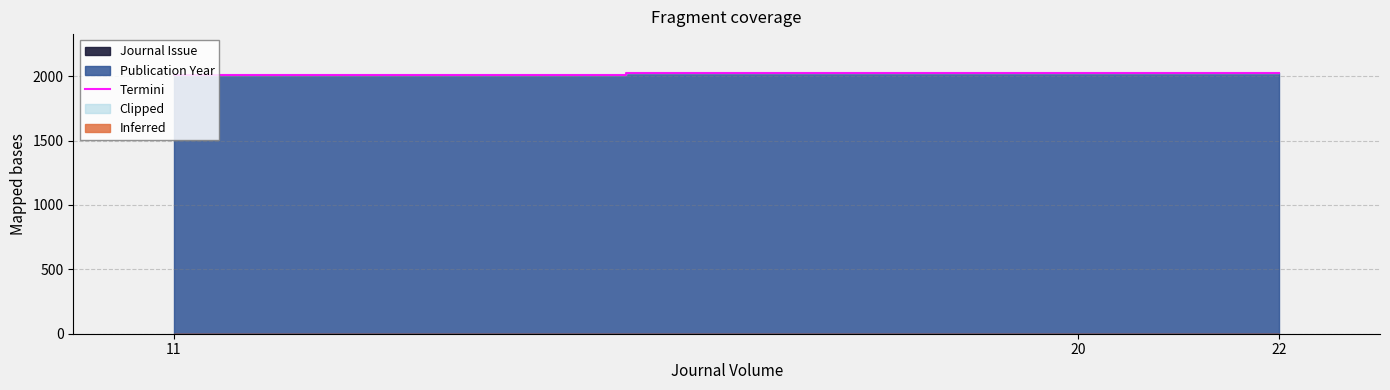

How many values exceed 2021?

1